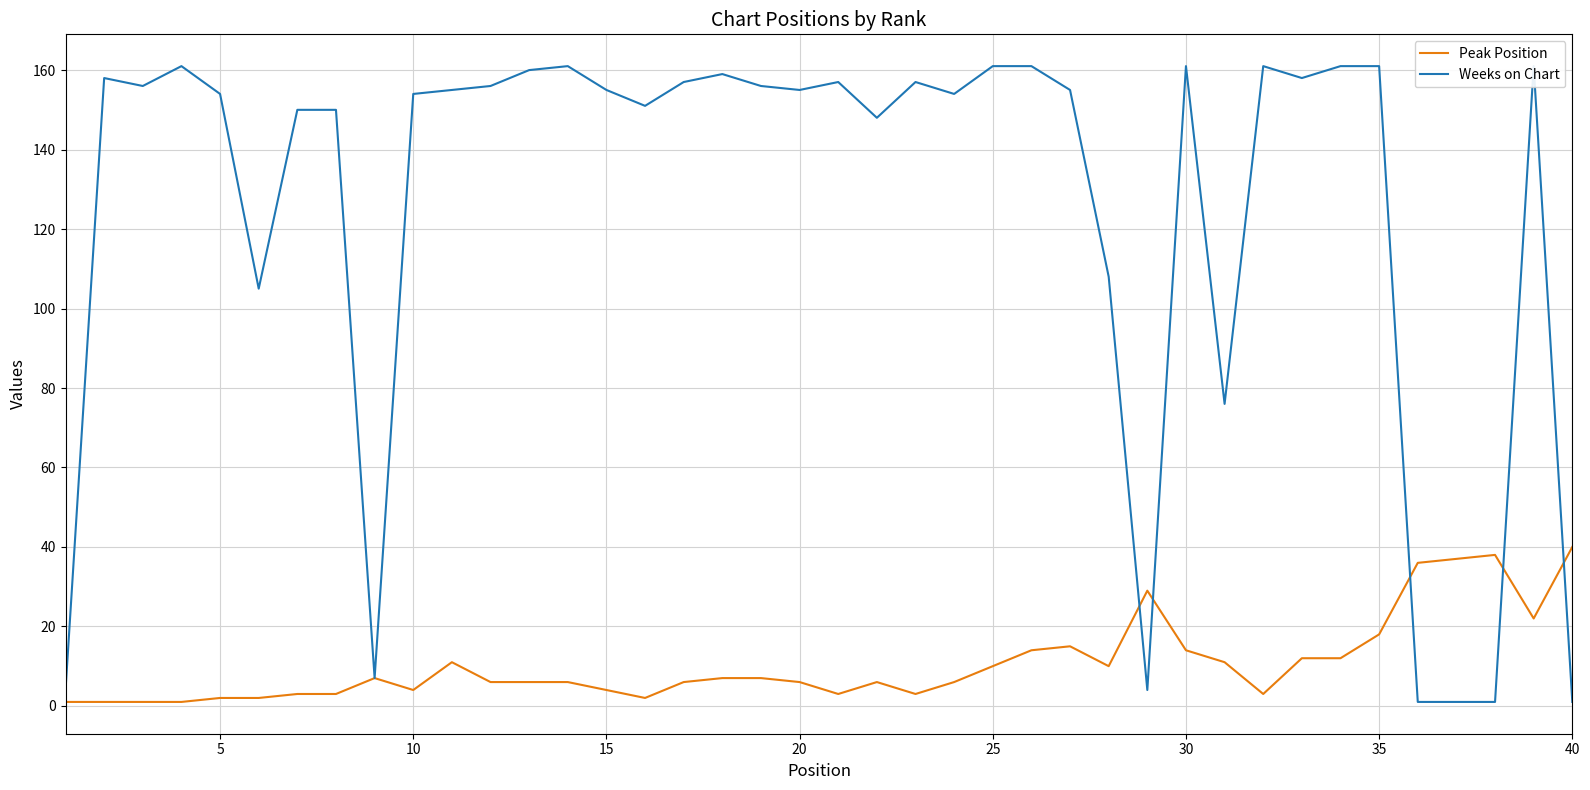

The value of Peak Position at 10 is 4. True or false?

True